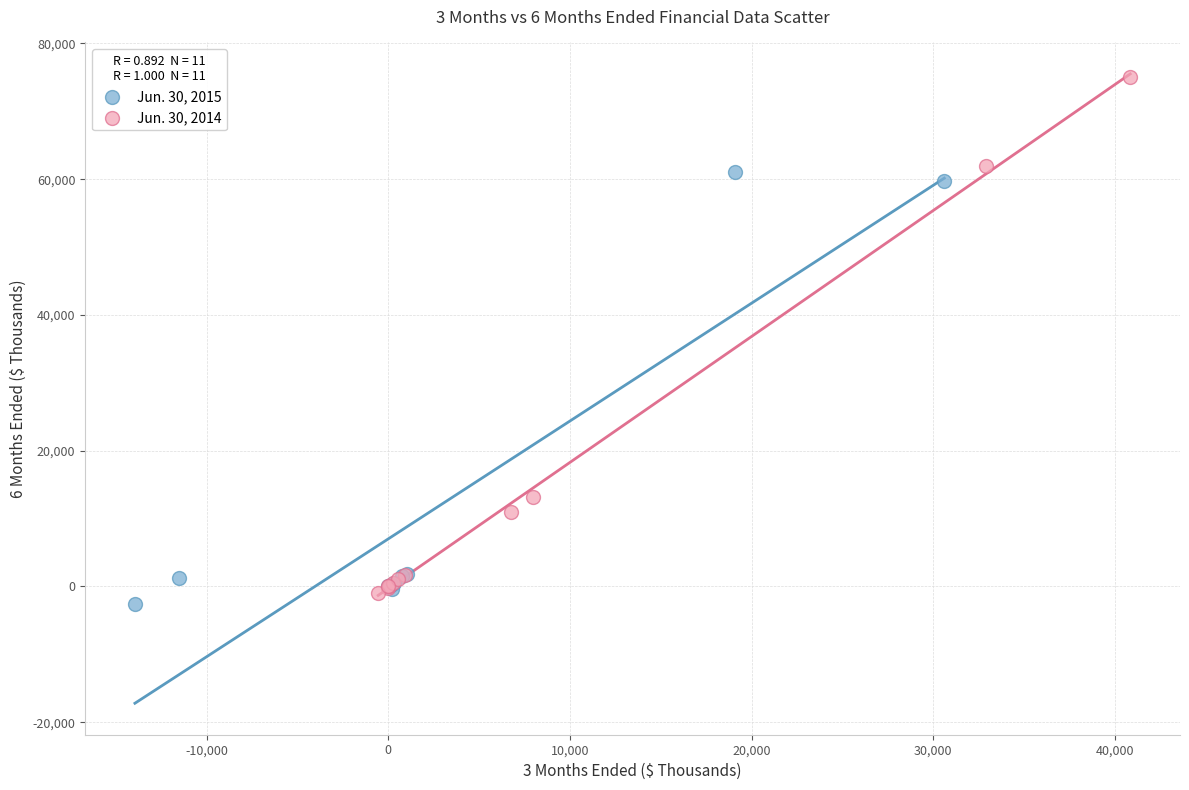

Which series has the widest spread of Y values?

Jun. 30, 2014